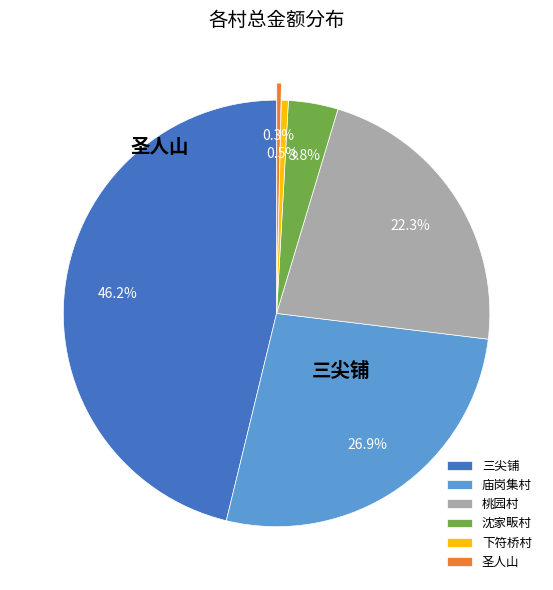

Does any single category account for the majority?

No